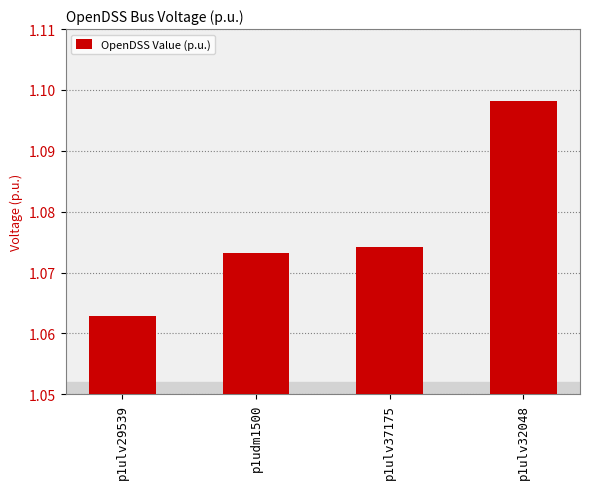

What is the ratio of the value at p1ulv29539 to the value at p1ulv37175?

1.0